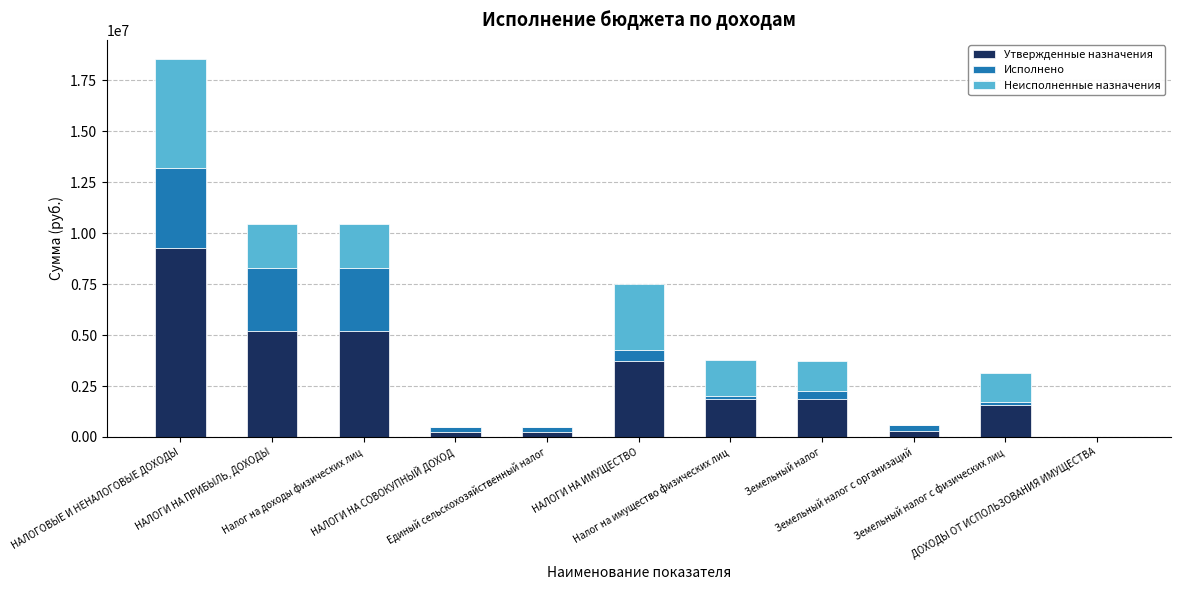

How many distinct data groups are displayed?

3